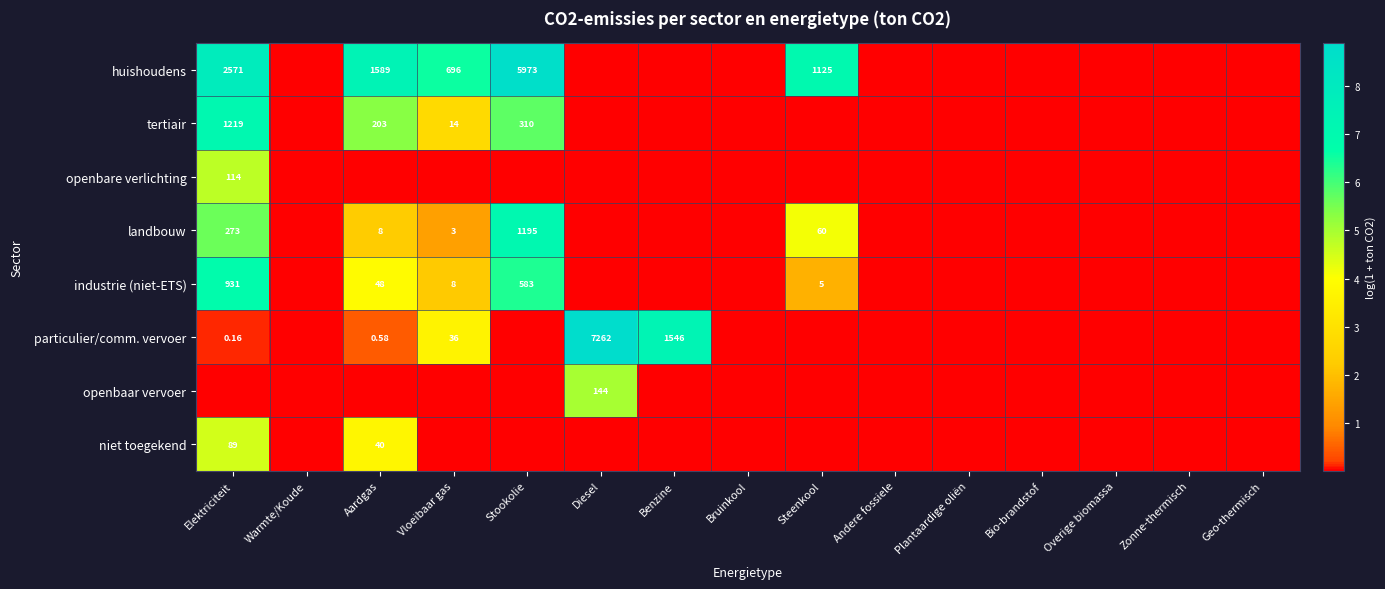

Rank the categories by tertiair value from highest to lowest.

Elektriciteit, Stookolie, Aardgas, Vloeibaar gas, Warmte/Koude, Diesel, Benzine, Bruinkool, Steenkool, Andere fossiele, Plantaardige oliën, Bio-brandstof, Overige biomassa, Zonne-thermisch, Geo-thermisch